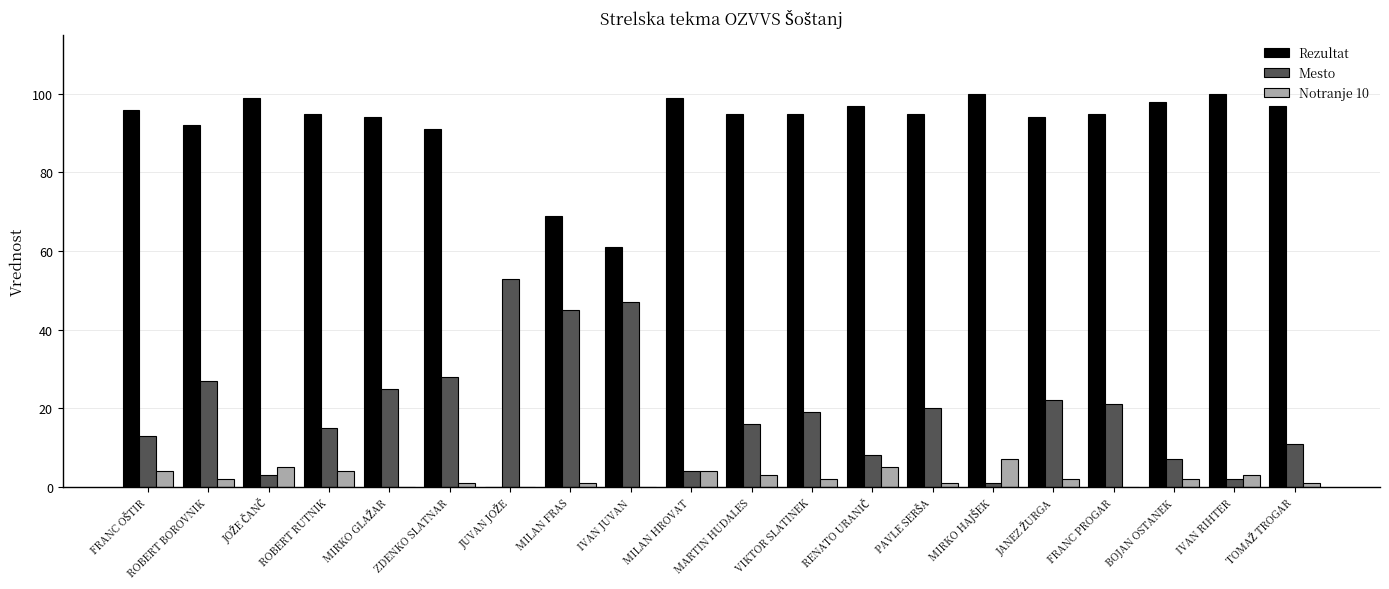

What is the sum of all Notranje 10 values?

47